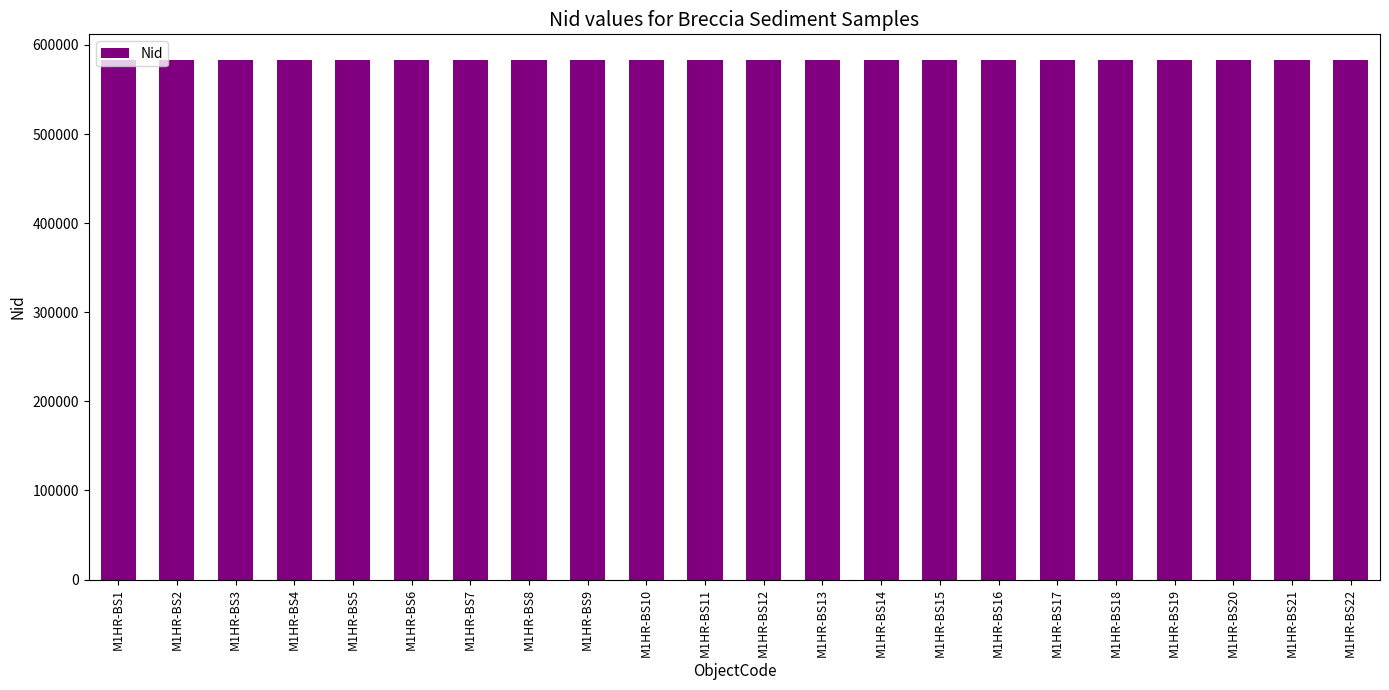

What is the change in value from M1HR-BS4 to M1HR-BS12?

+22